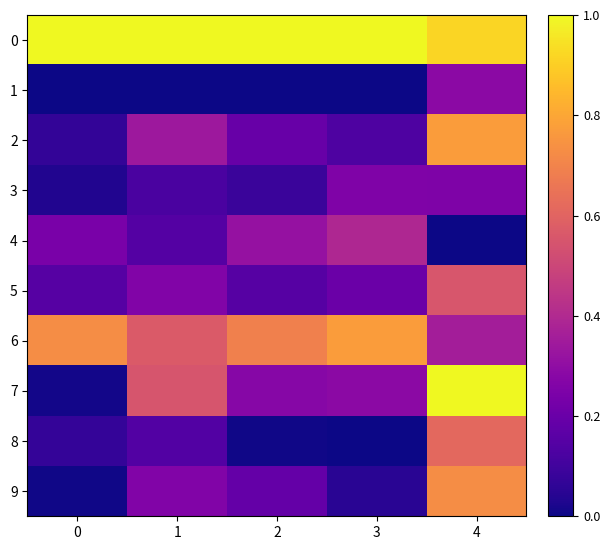

How many data points does each series have?

5